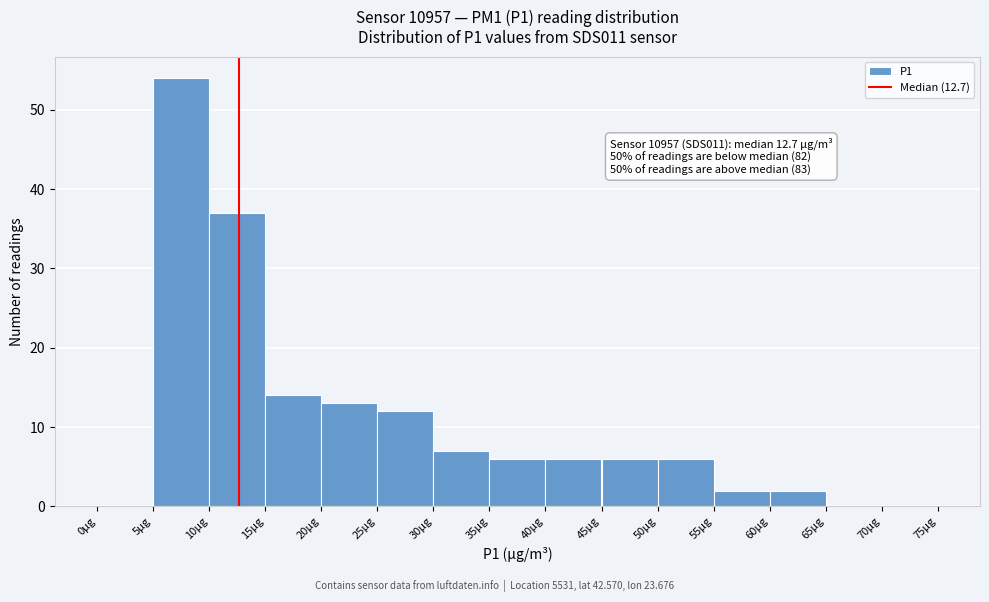

Which range on the x-axis has the tallest bar?

5 to 10